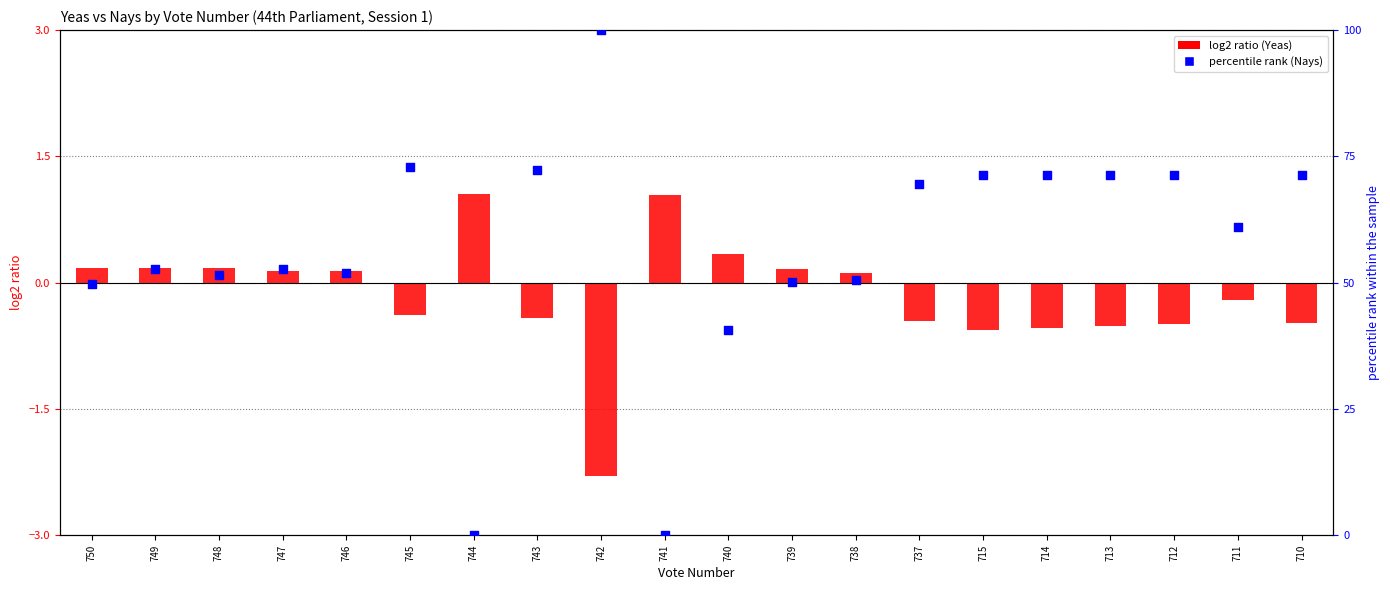

Which series reaches the maximum Y coordinate?

percentile rank (Nays)